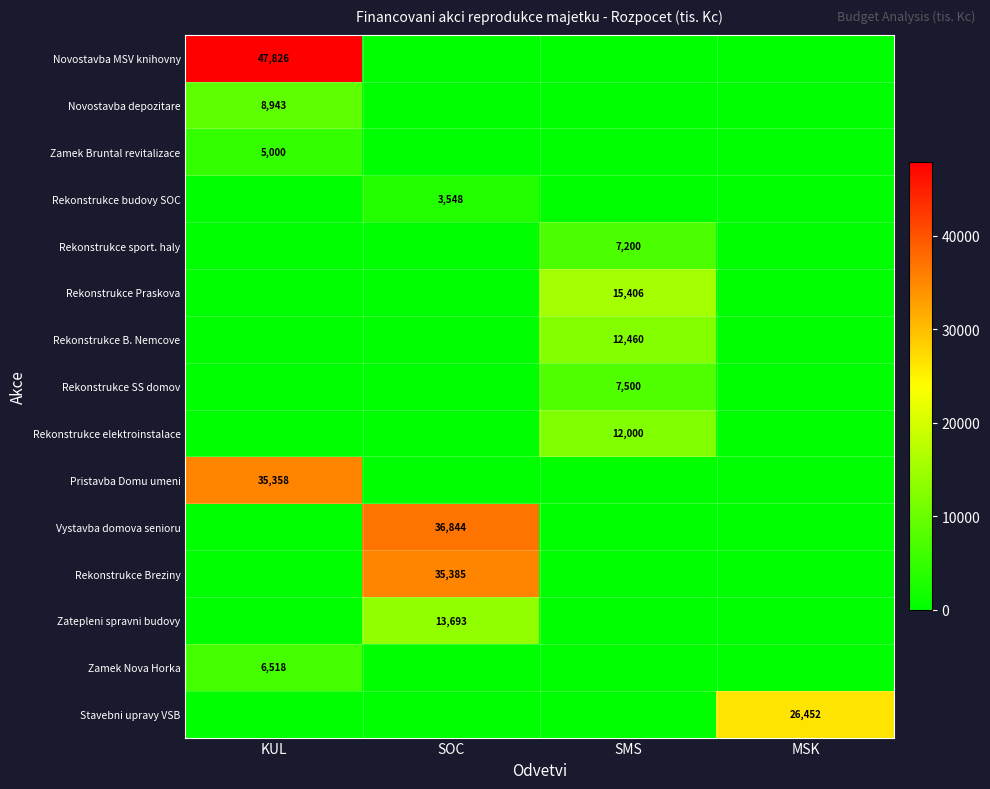

True or false: Vystavba domova senioru has a value of 59313 at SOC.

False